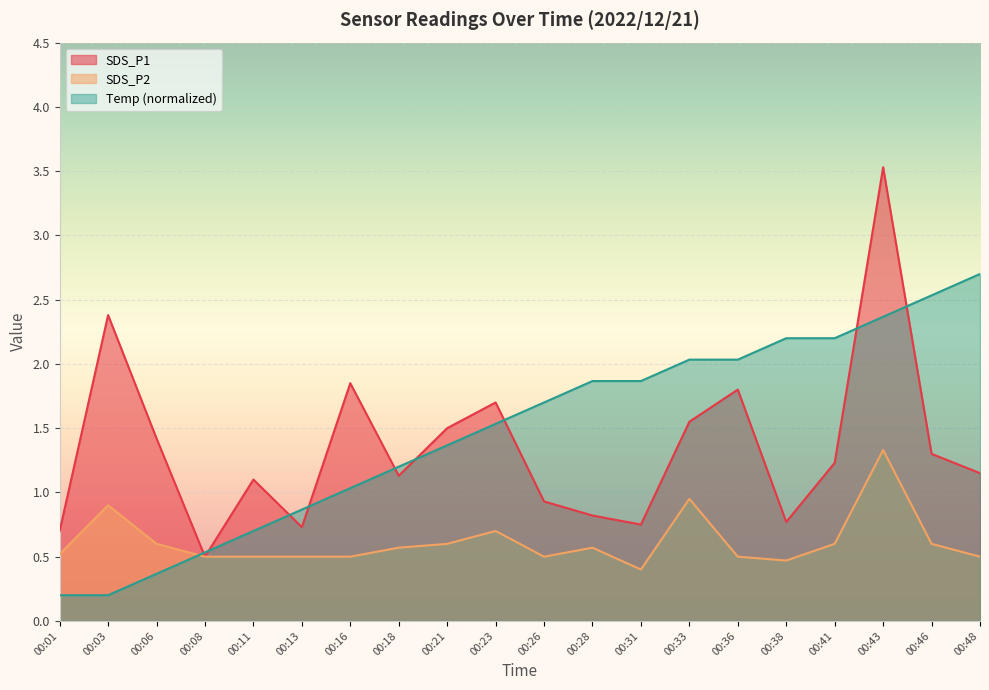

The value of Temp at 00:23 is 1.5. True or false?

True